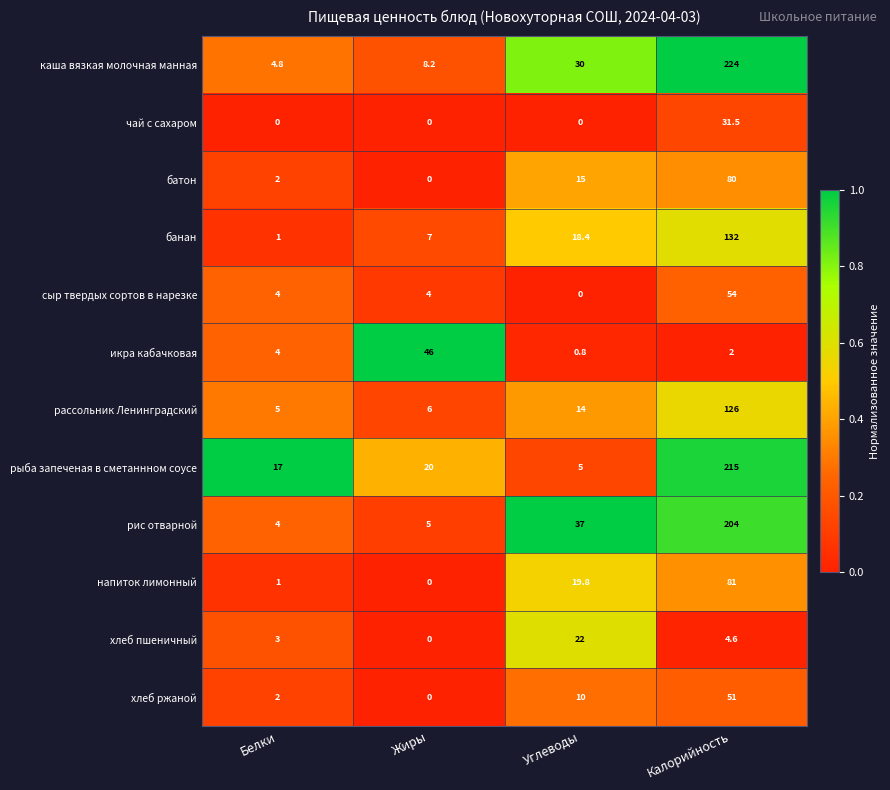

Which series has the widest spread of values?

каша вязкая молочная манная